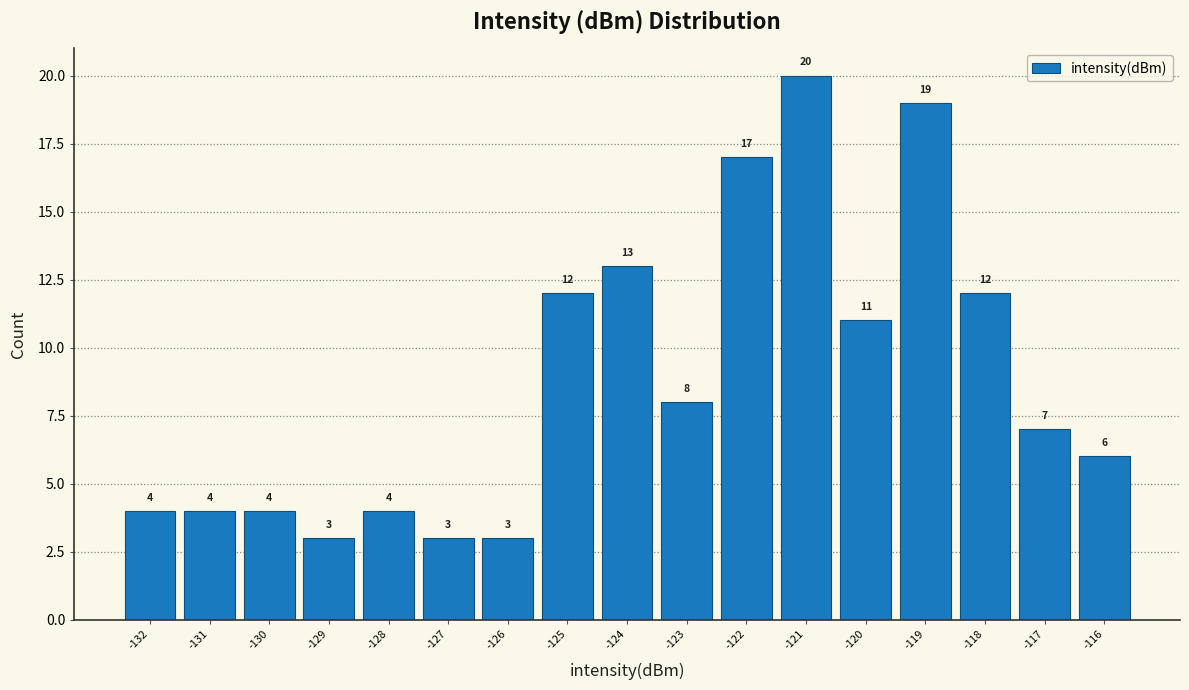

Reading left to right, list all the values displayed in this chart.

4	4	4	3	4	3	3	12	13	8	17	20	11	19	12	7	6